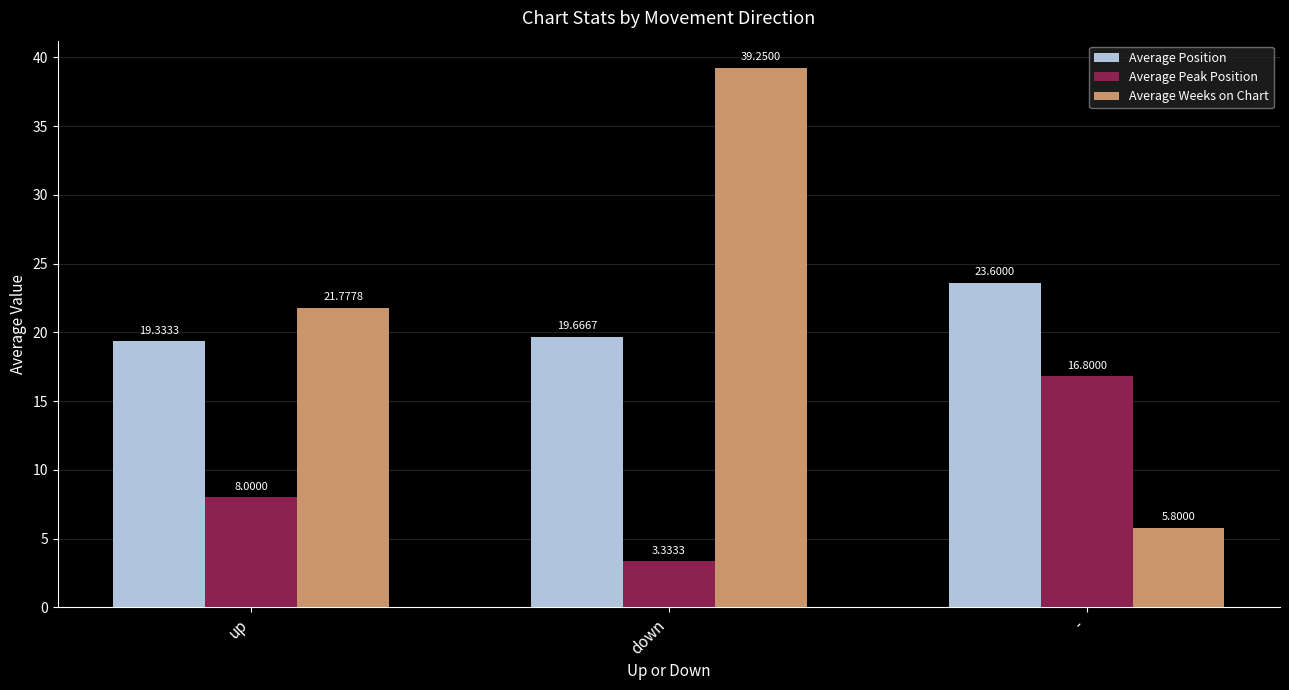

Which category has the lowest value in the Average Position series?

up